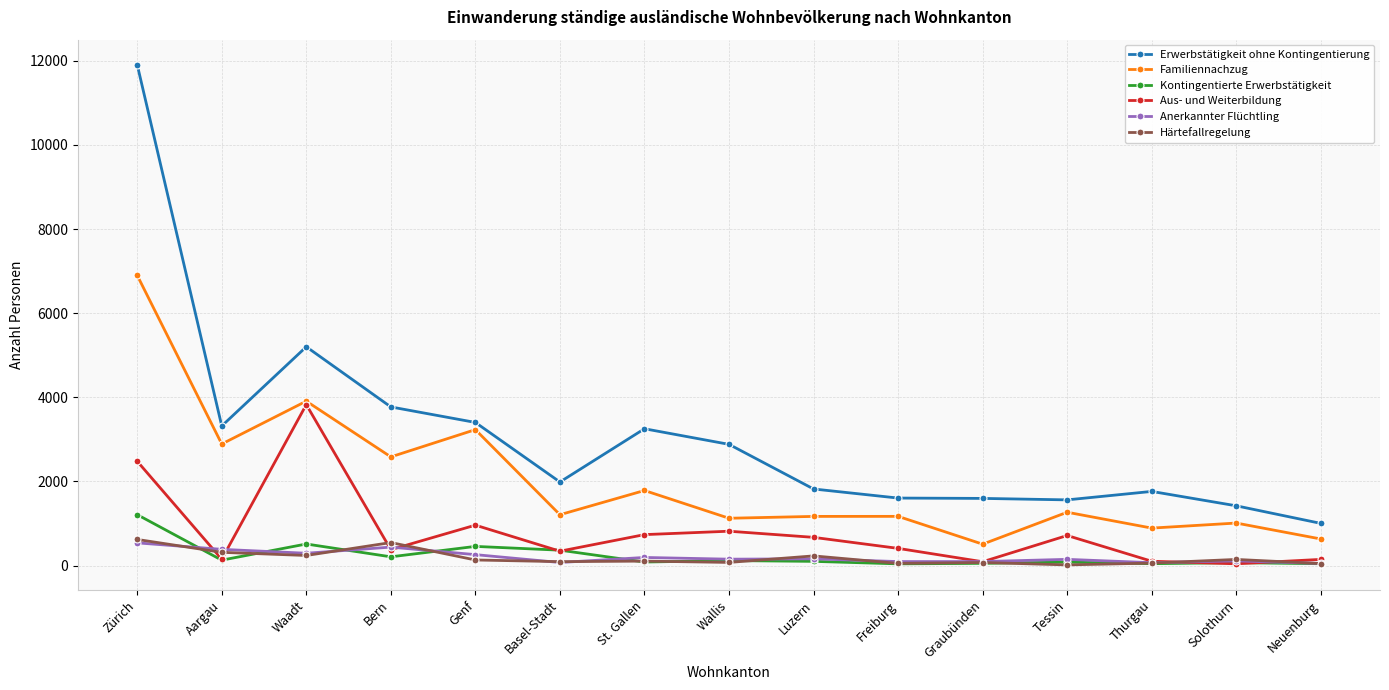

Does the chart display data point markers on the line(s)?

Yes